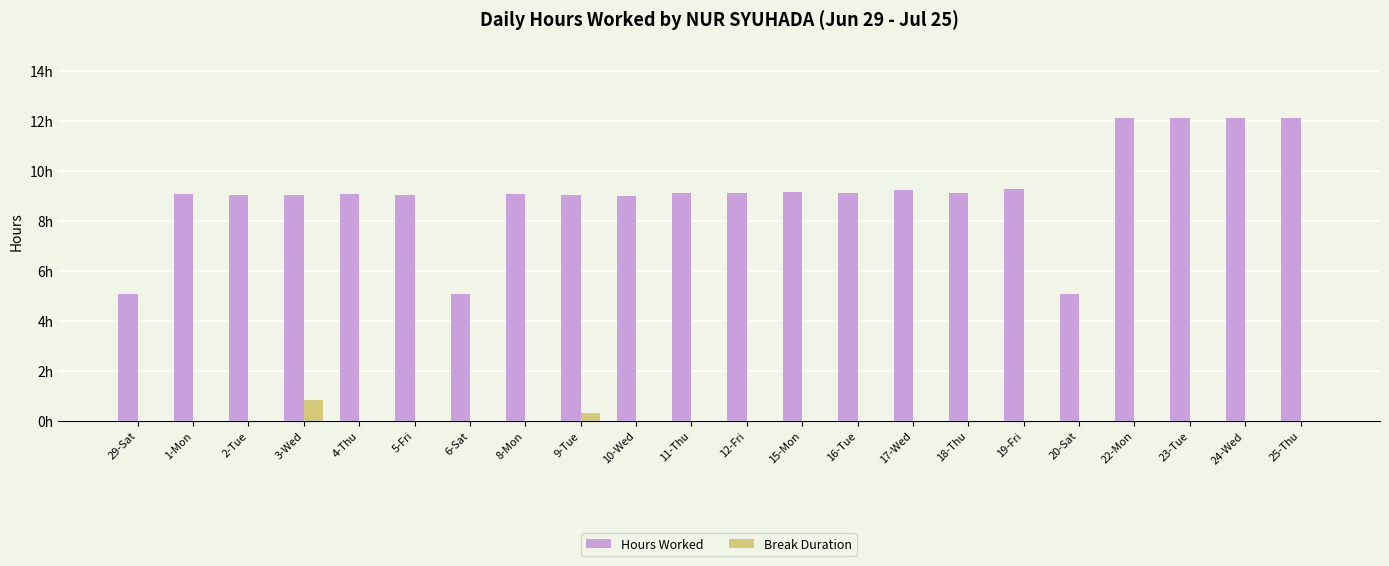

Reading left to right, list all the values displayed in this chart.

Hours Worked: 29-Sat=5.1	1-Mon=9.1	2-Tue=9.0	3-Wed=9.1	4-Thu=9.1	5-Fri=9.1	6-Sat=5.1	8-Mon=9.1	9-Tue=9.0	10-Wed=9.0	11-Thu=9.1	12-Fri=9.1	15-Mon=9.2	16-Tue=9.1	17-Wed=9.2	18-Thu=9.1	19-Fri=9.3	20-Sat=5.1	22-Mon=12.1	23-Tue=12.1	24-Wed=12.1	25-Thu=12.1
Break Duration: 29-Sat=0.0	1-Mon=0.0	2-Tue=0.0	3-Wed=0.8	4-Thu=0.0	5-Fri=0.0	6-Sat=0.0	8-Mon=0.0	9-Tue=0.3	10-Wed=0.0	11-Thu=0.0	12-Fri=0.0	15-Mon=0.0	16-Tue=0.0	17-Wed=0.0	18-Thu=0.0	19-Fri=0.0	20-Sat=0.0	22-Mon=0.0	23-Tue=0.0	24-Wed=0.0	25-Thu=0.0